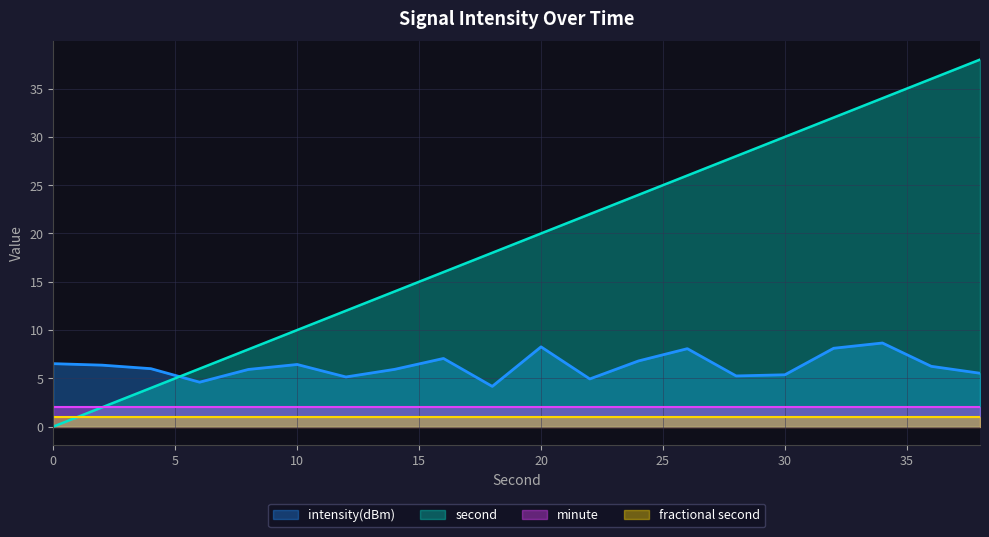

What is the difference between the highest and lowest values at 34?

25.3